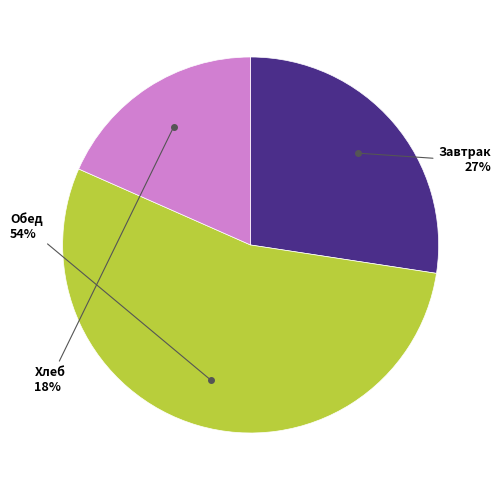

Is there a majority slice in this chart?

Yes